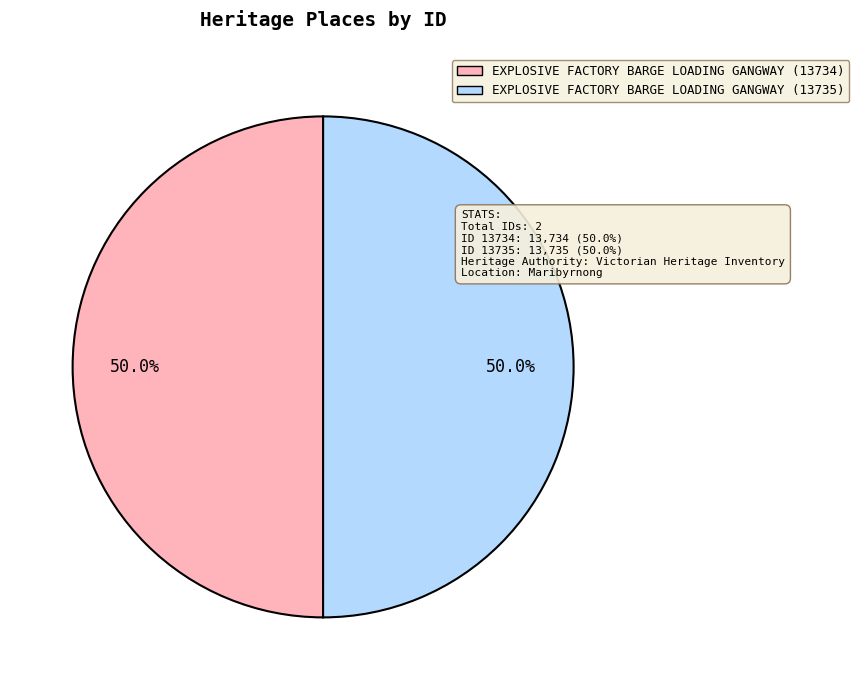

To the nearest percent, what portion does EXPLOSIVE FACTORY BARGE LOADING GANGWAY (13734) represent?

50%